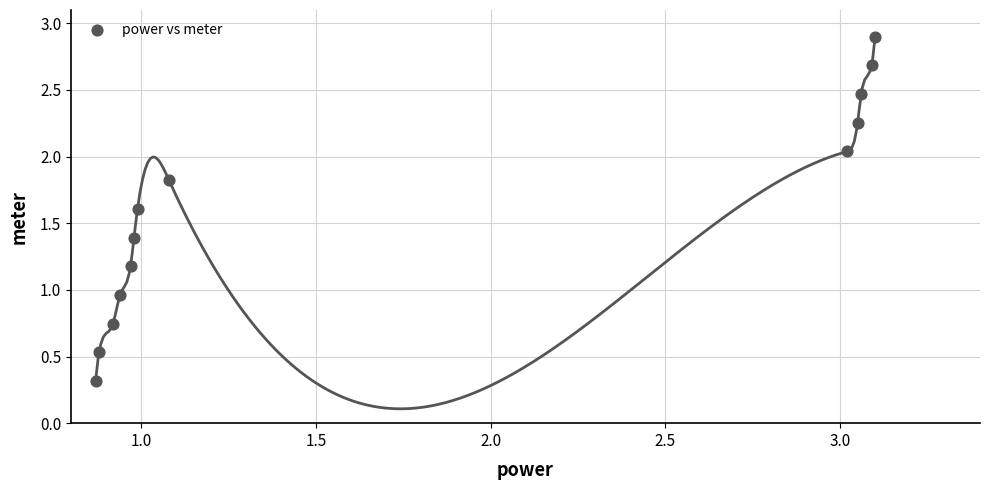

What is the range of Y values (max minus min)?

2.6